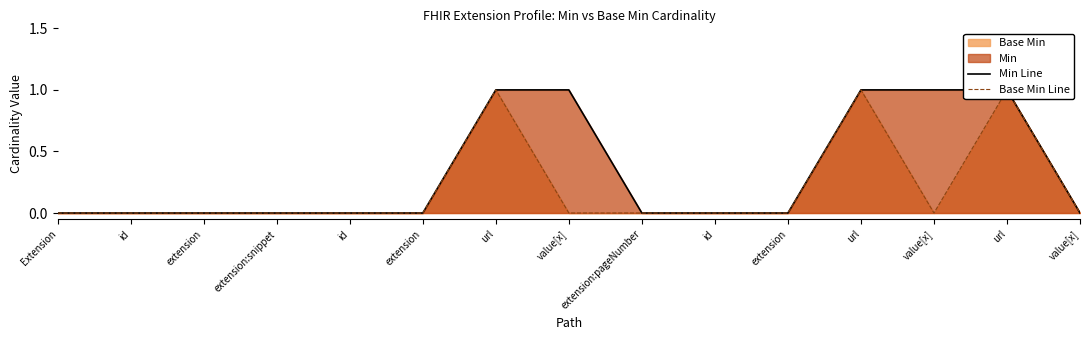

Rank the categories by Base Min Line value from lowest to highest.

Extension, id, extension, extension:snippet, id, extension, value[x], extension:pageNumber, id, extension, value[x], value[x], url, url, url